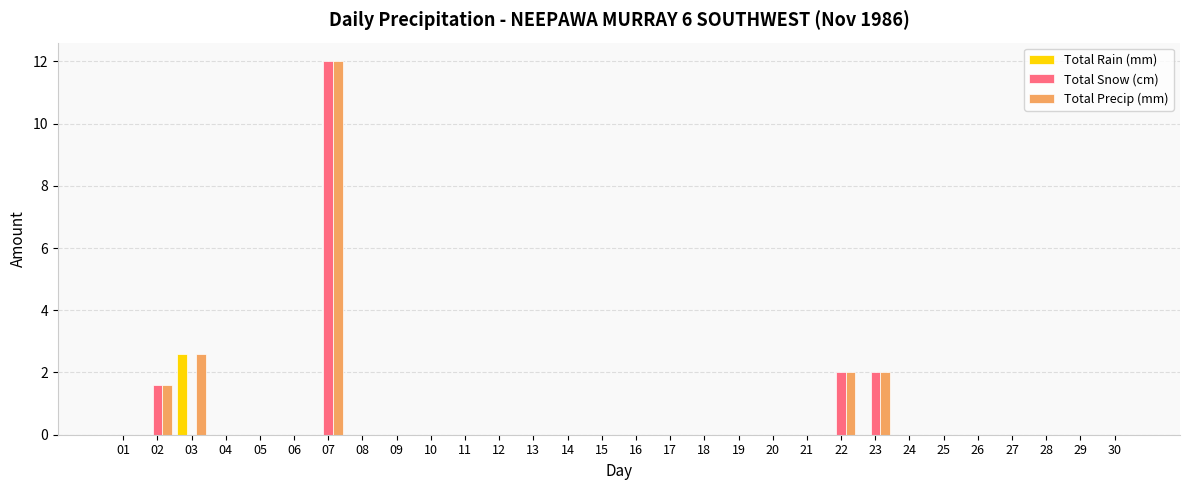

The Total Snow (cm) series shows 0.0 at 10. True or false?

True